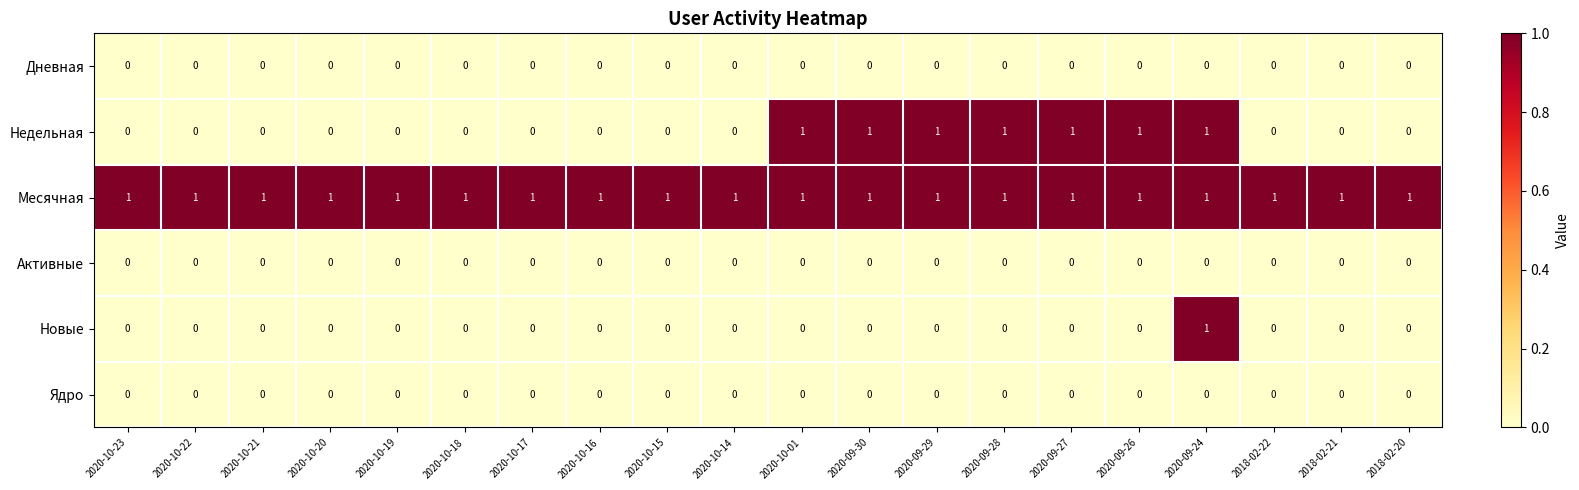

Is it true that Дневная equals 0 at 2020-10-18?

True